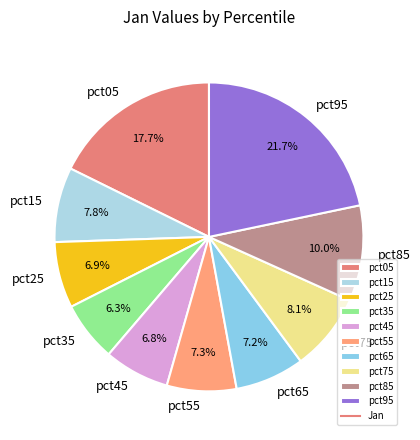

Is the sum of pct35 and pct75 greater than half?

No